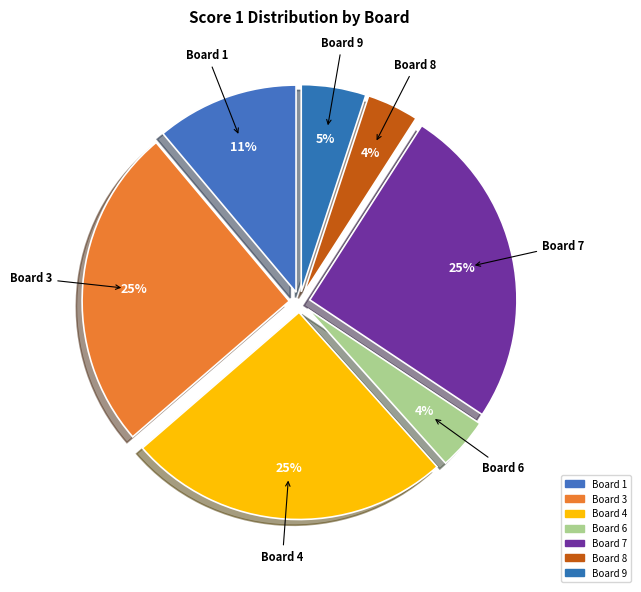

How many segments does this pie chart have?

7